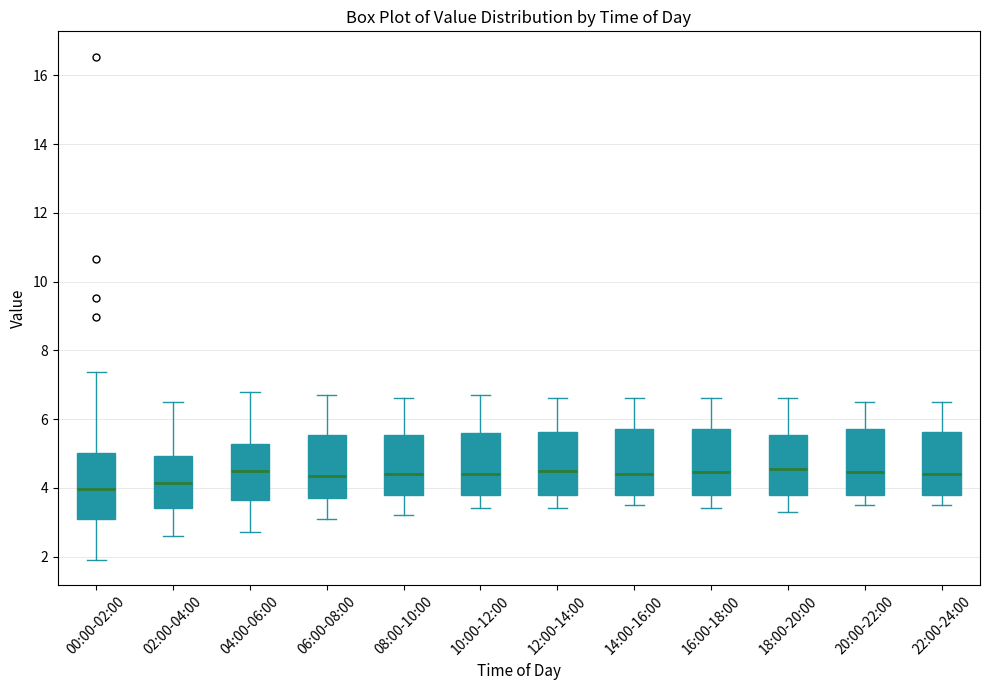

Where is the lower edge of the box for 16:00-18:00 on the y-axis? The values are not printed on the chart, so give them approximately, as read against the axis.

3.8